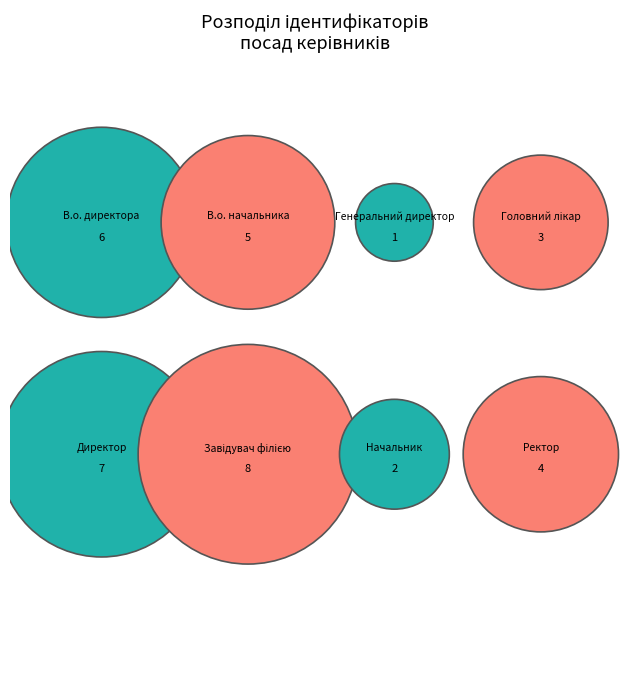

Count the number of slices in the pie.

8